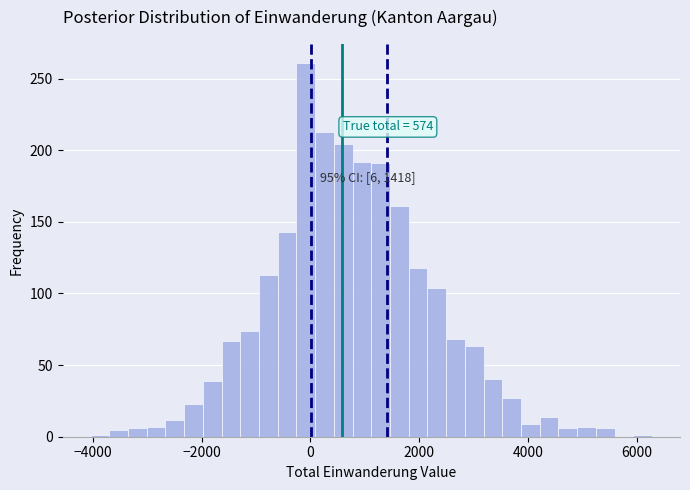

Around what value on the x-axis is the tallest bar? Give the approximate position of its centre, as read against the axis.

0